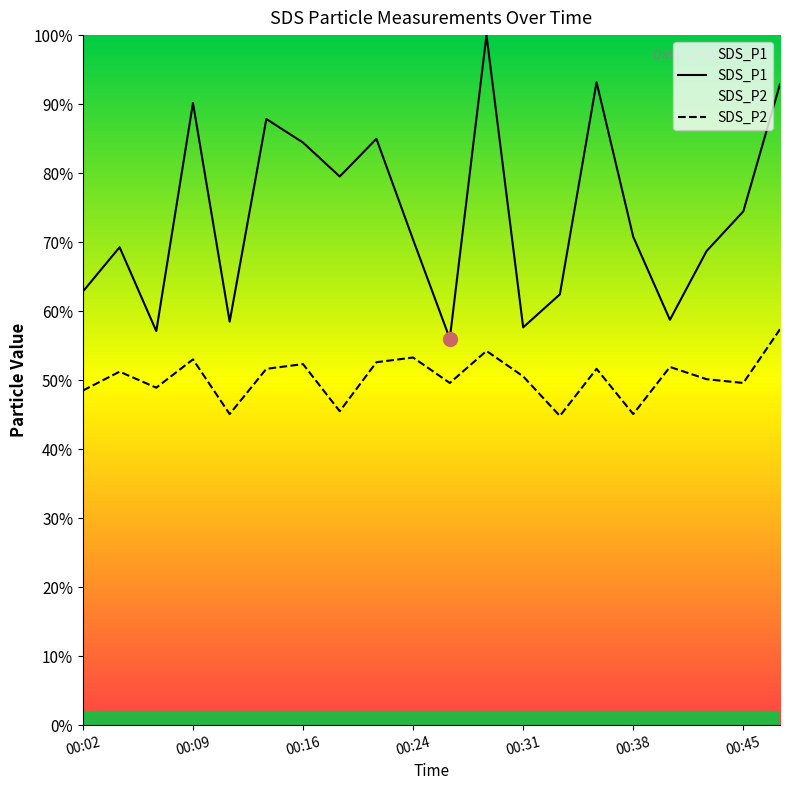

List the series in order of their overall mean, lowest first.

SDS_P2, SDS_P1